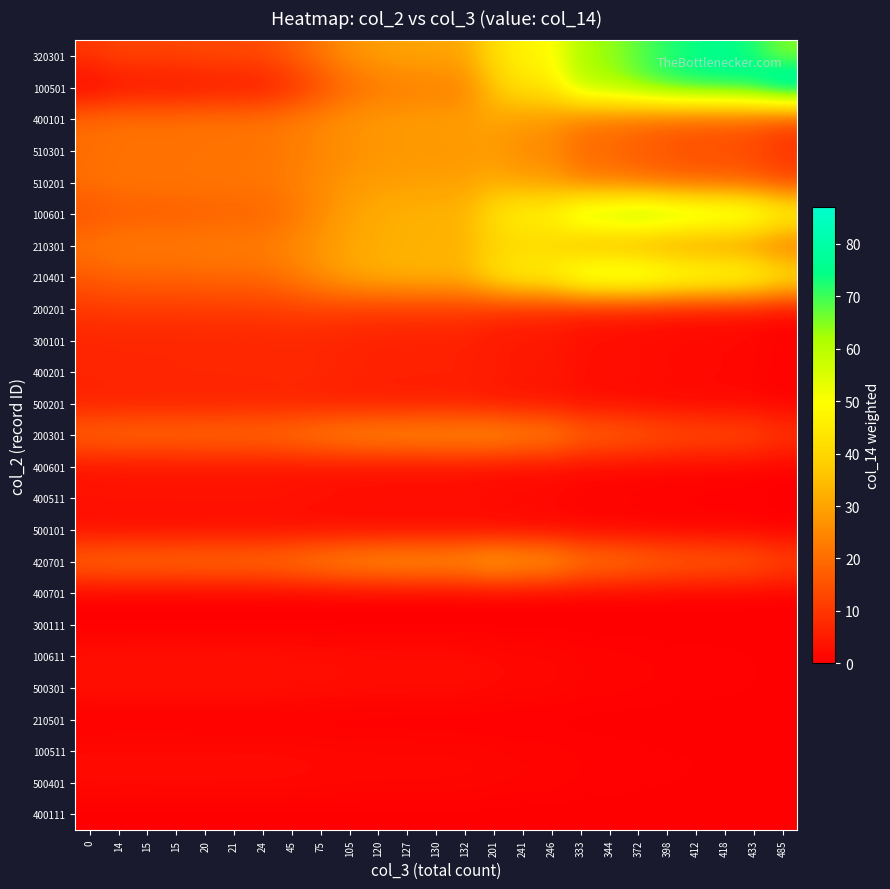

Which has a higher value, 15 or 21?

15